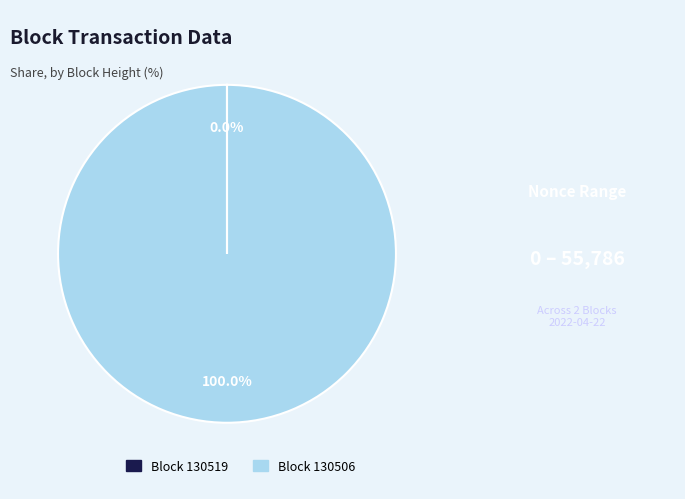

Is Block 130506 the majority of the pie?

Yes